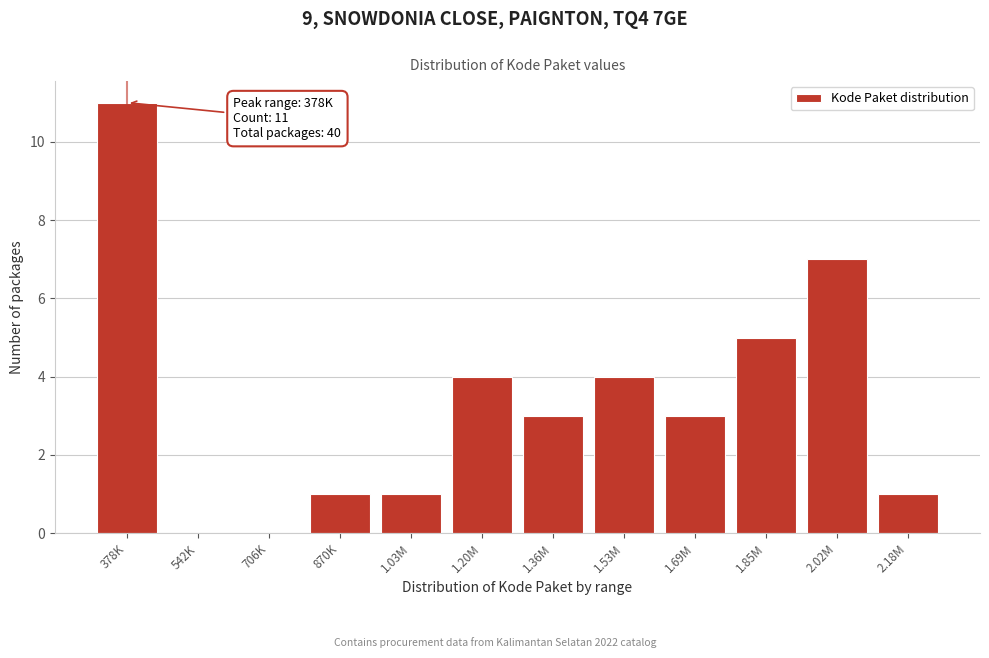

Reading left to right, transcribe all the data shown in this chart.

378K=11	542K=0	706K=0	870K=1	1.03M=1	1.20M=4	1.36M=3	1.53M=4	1.69M=3	1.85M=5	2.02M=7	2.18M=1